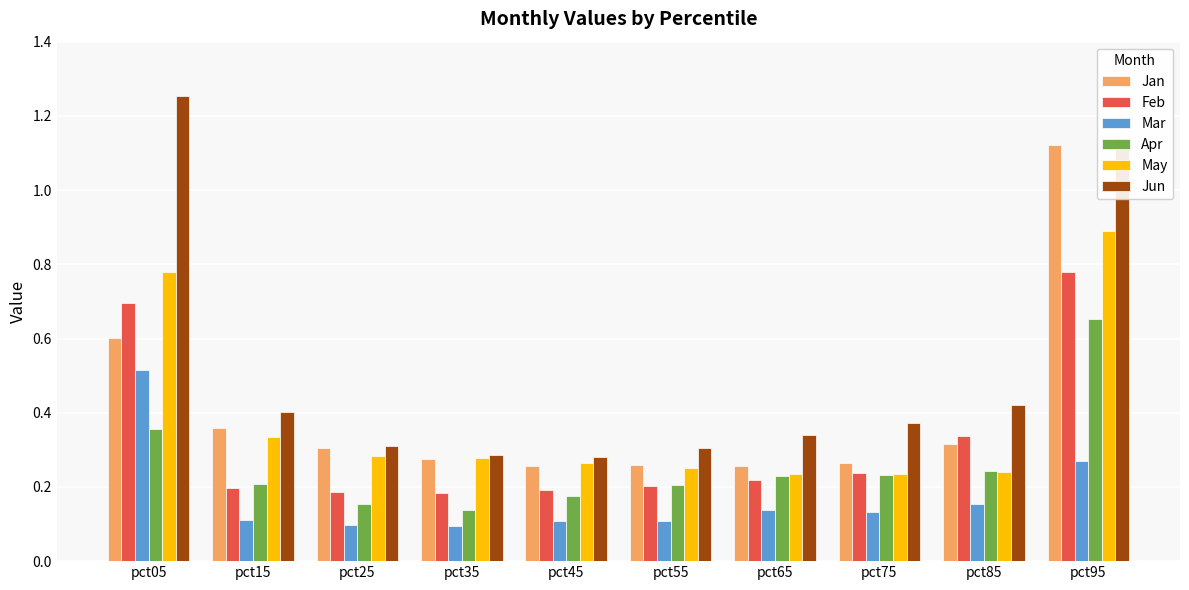

List the series in order of their peak value, lowest first.

Mar, Apr, Feb, May, Jan, Jun